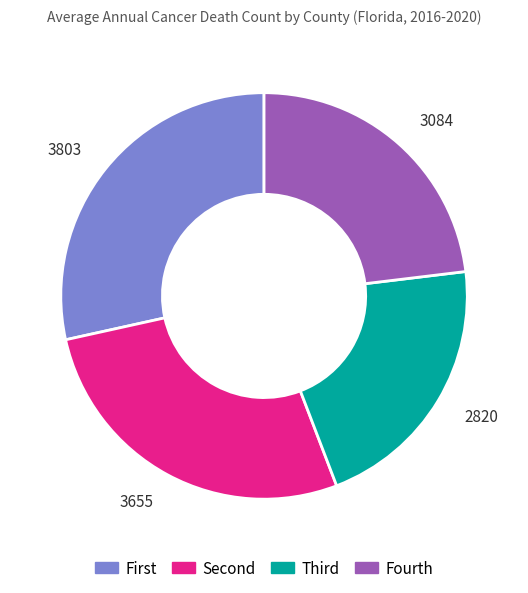

Rank the categories by value from lowest to highest.

2820, 3084, 3655, 3803